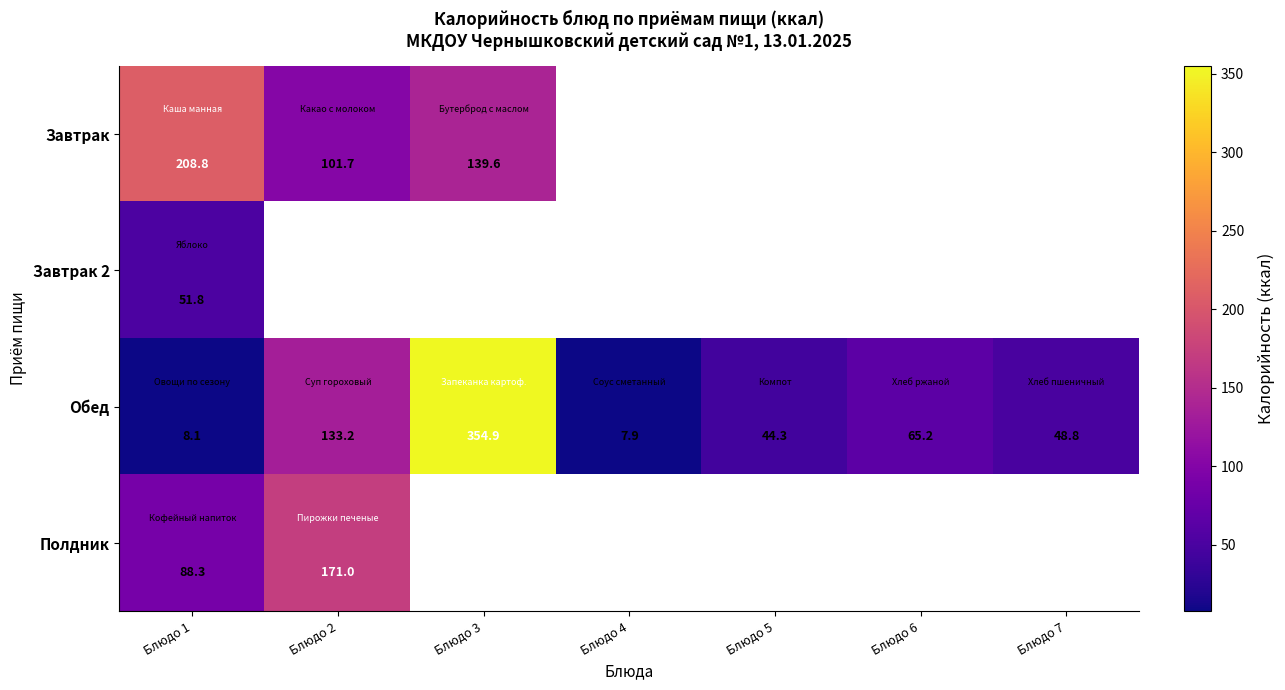

How many data points does each series have?

7